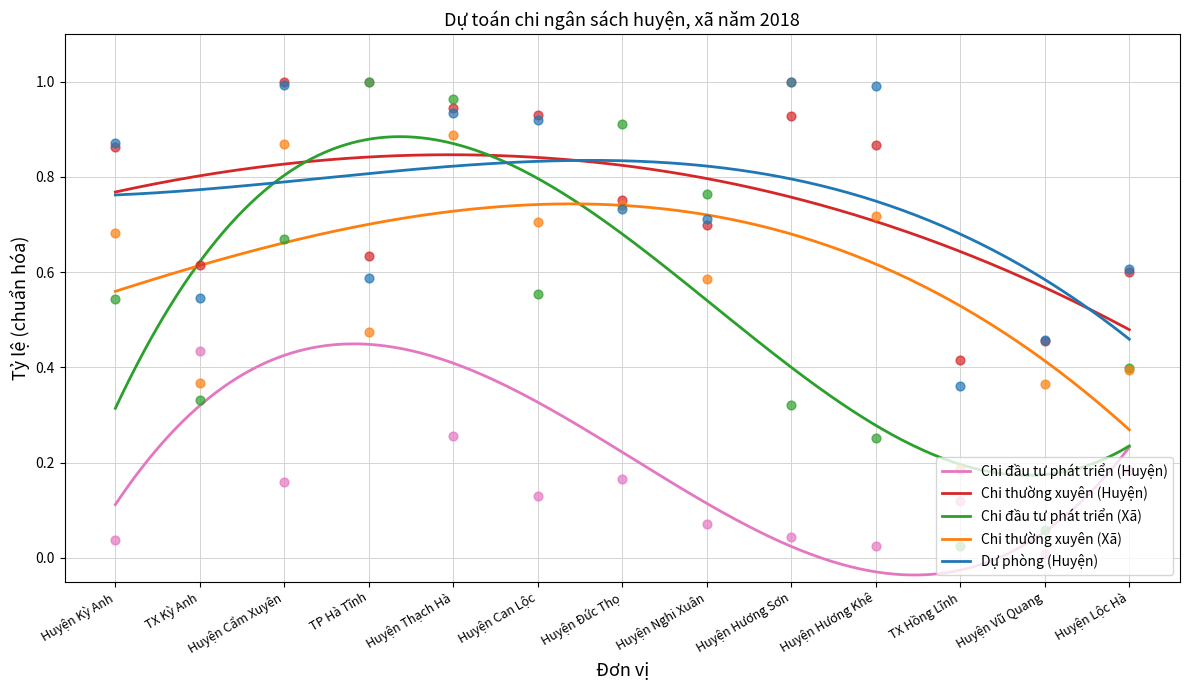

What is the total value across all series at Huyện Đức Thọ?

3.3